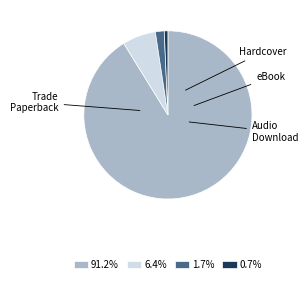

The eBook slice represents 1% of the pie. True or false?

False